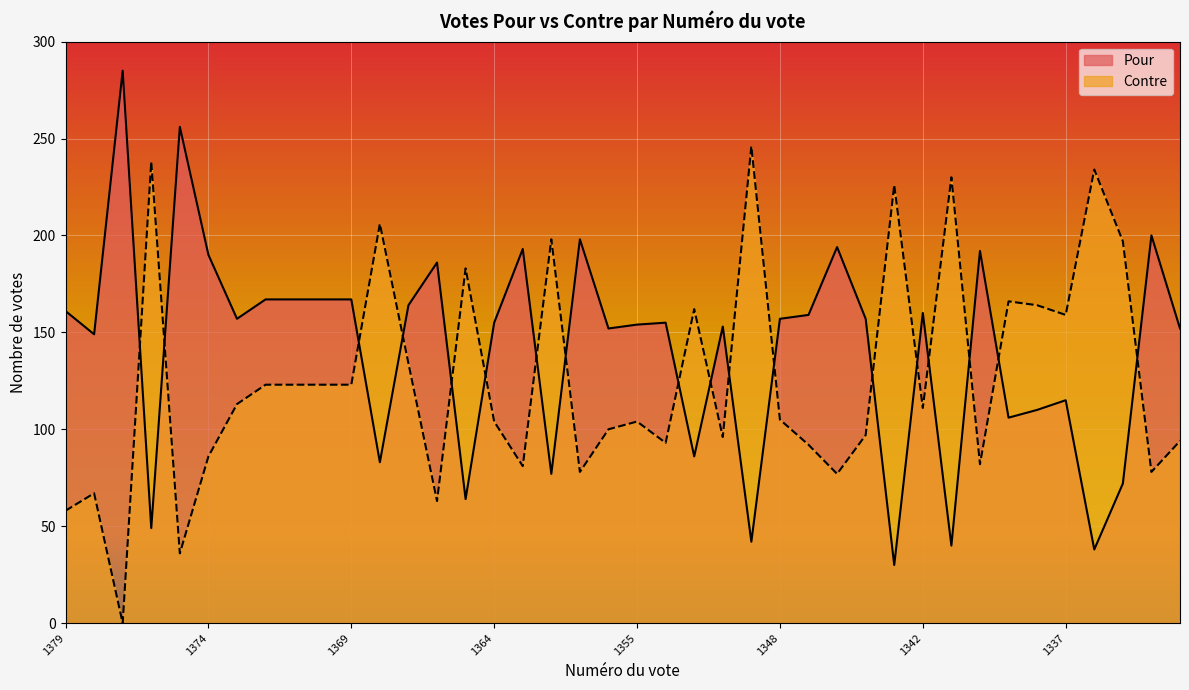

List the labels in order of Pour value, smallest first.

1343, 1336, 1341, 1349, 1376, 1365, 1335, 1362, 1368, 1351, 1339, 1338, 1337, 1378, 1356, 1332, 1350, 1355, 1364, 1352, 1373, 1348, 1344, 1346, 1342, 1379, 1367, 1372, 1371, 1370, 1369, 1366, 1374, 1340, 1363, 1345, 1361, 1333, 1375, 1377